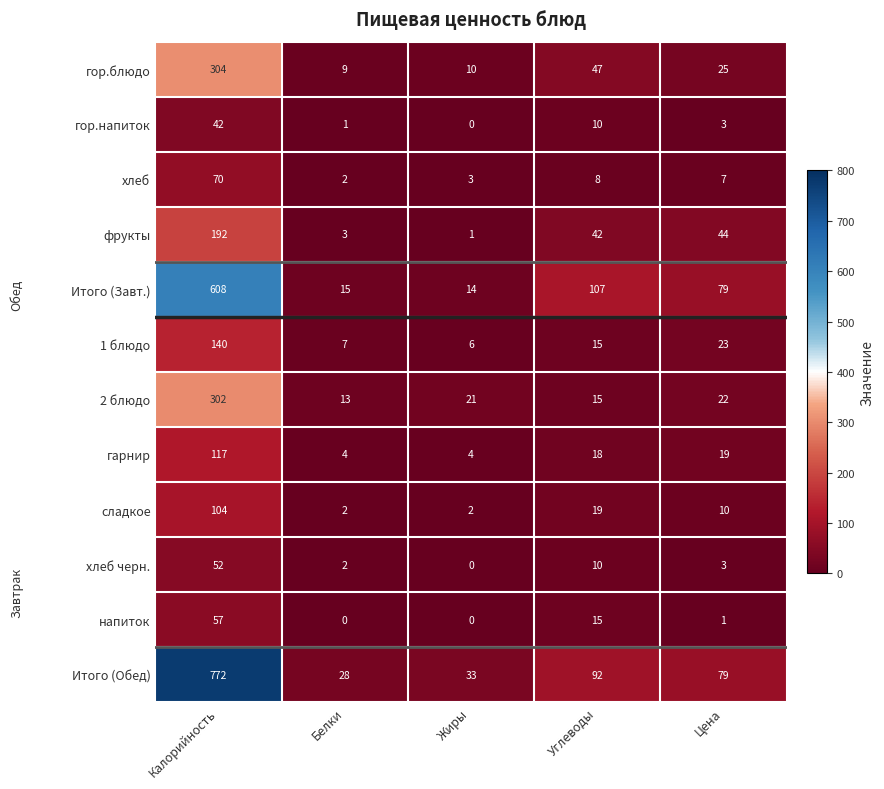

At which category does the chart reach its peak across all series?

Калорийность